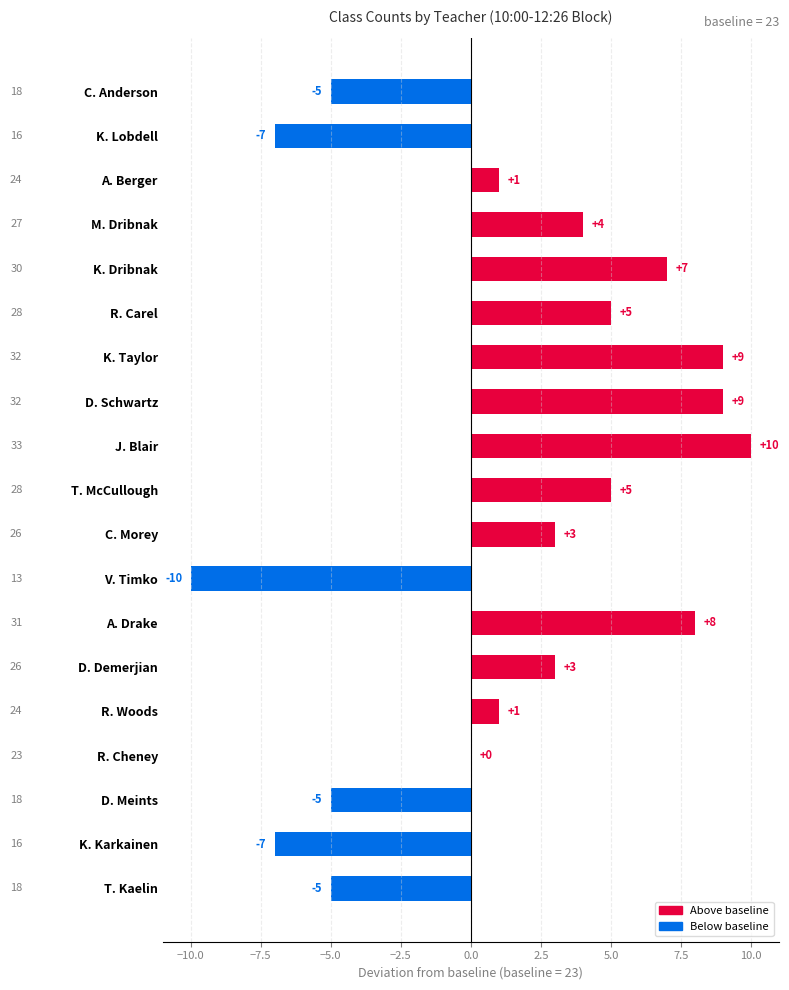

What is the sum of all values?

26